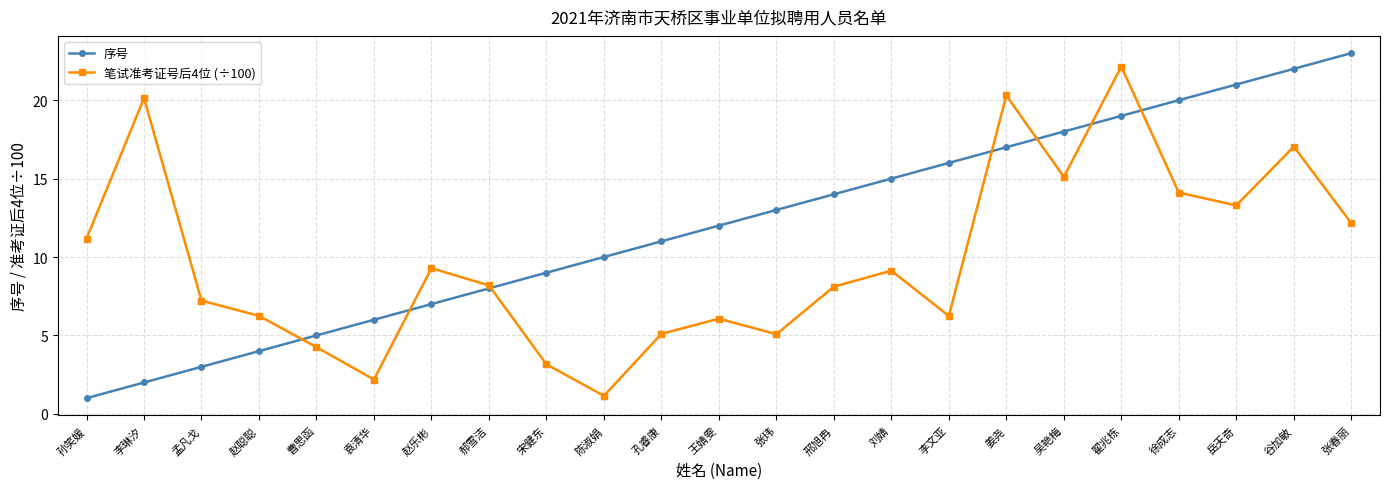

Where is the first local maximum for 笔试准考证号后4位 (÷100)?

李琳汐